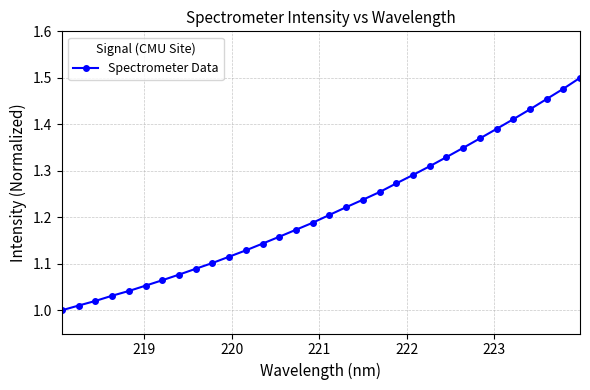

What is the difference between the maximum and minimum values?

0.5